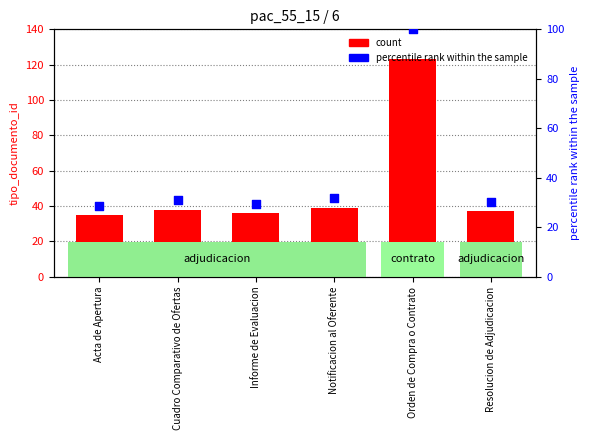

What is the total value across all series at Acta de Apertura?

63.5